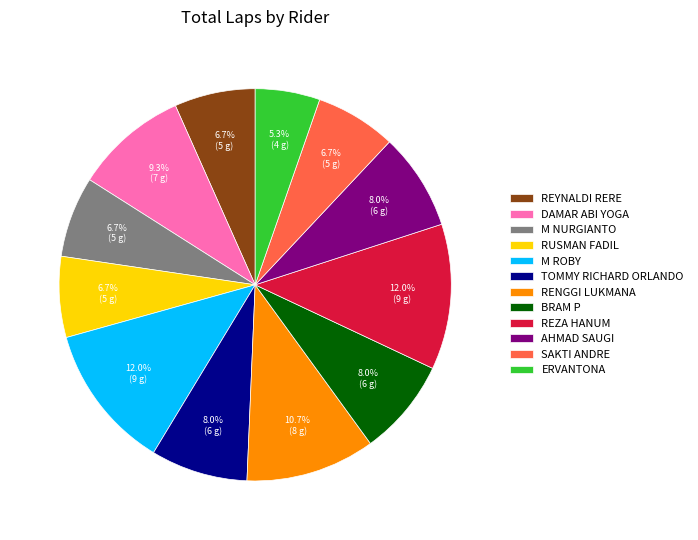

What percentage is the BRAM P slice, to the nearest percent?

8%